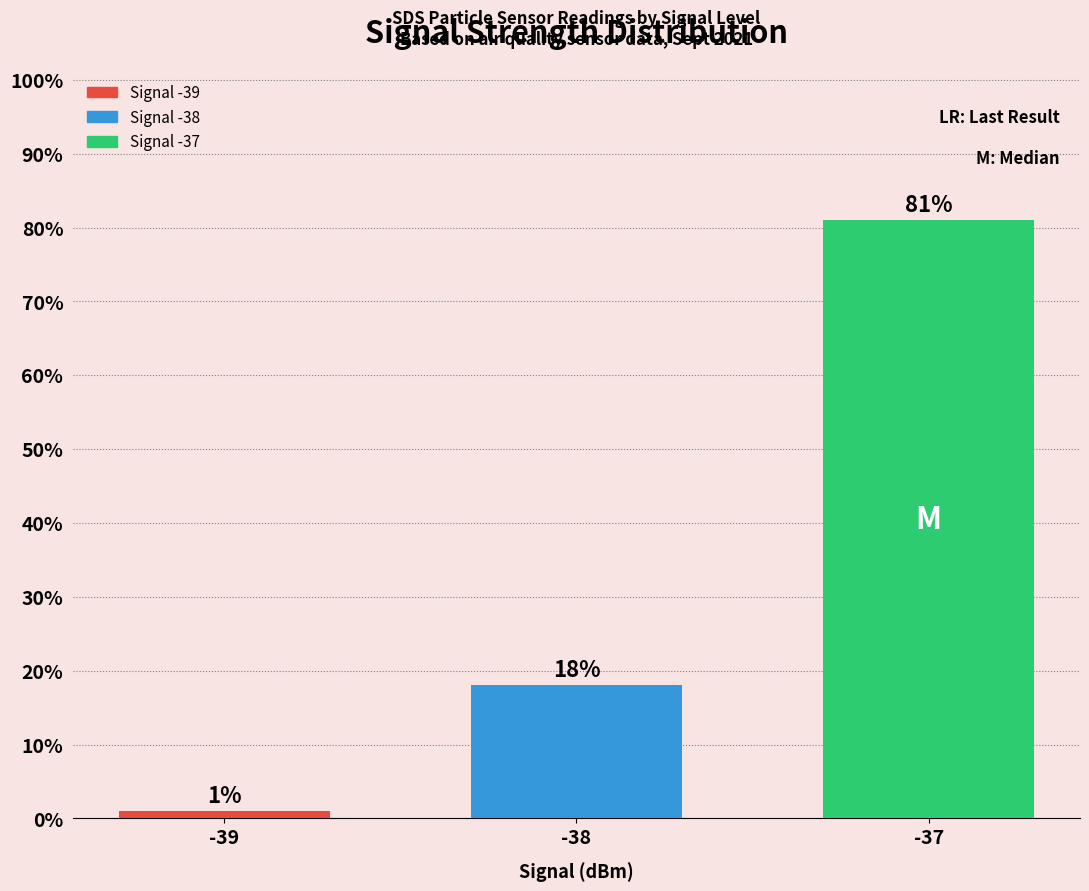

At which category does the chart reach its peak across all series?

-37